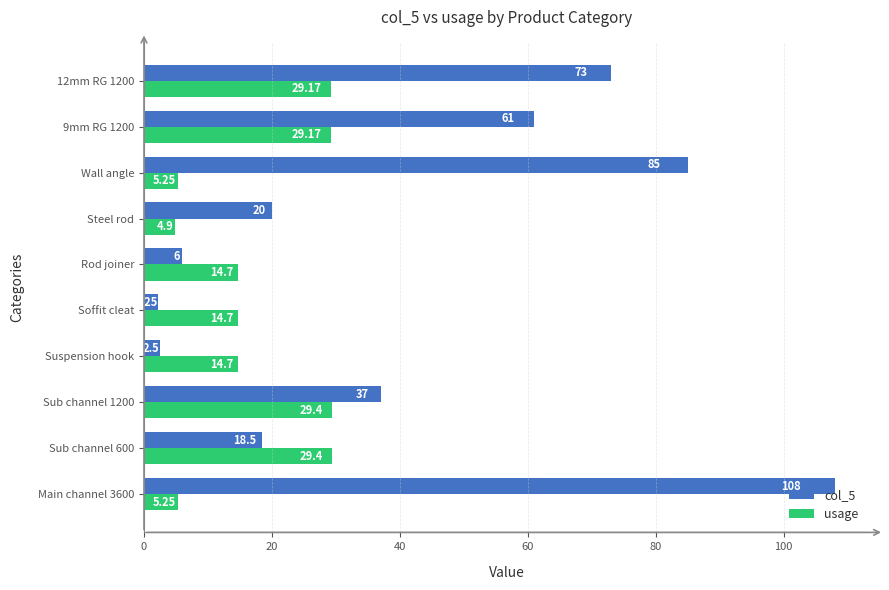

Count the number of data series in this chart.

2